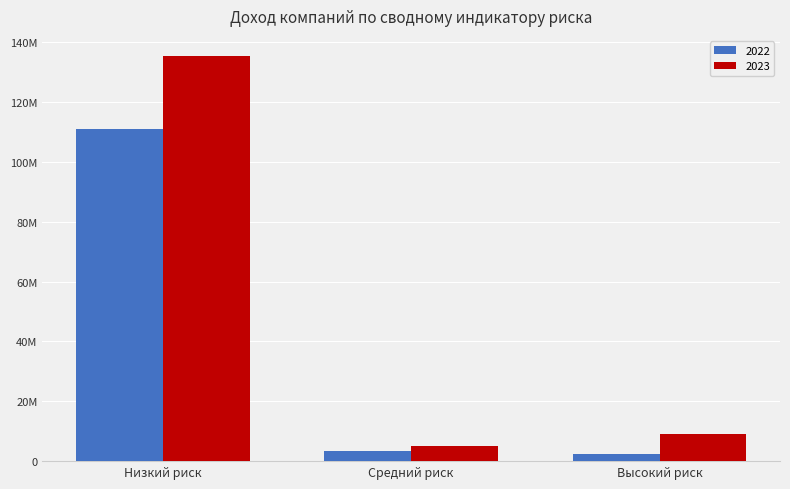

What is the maximum value shown in the chart?

135325000